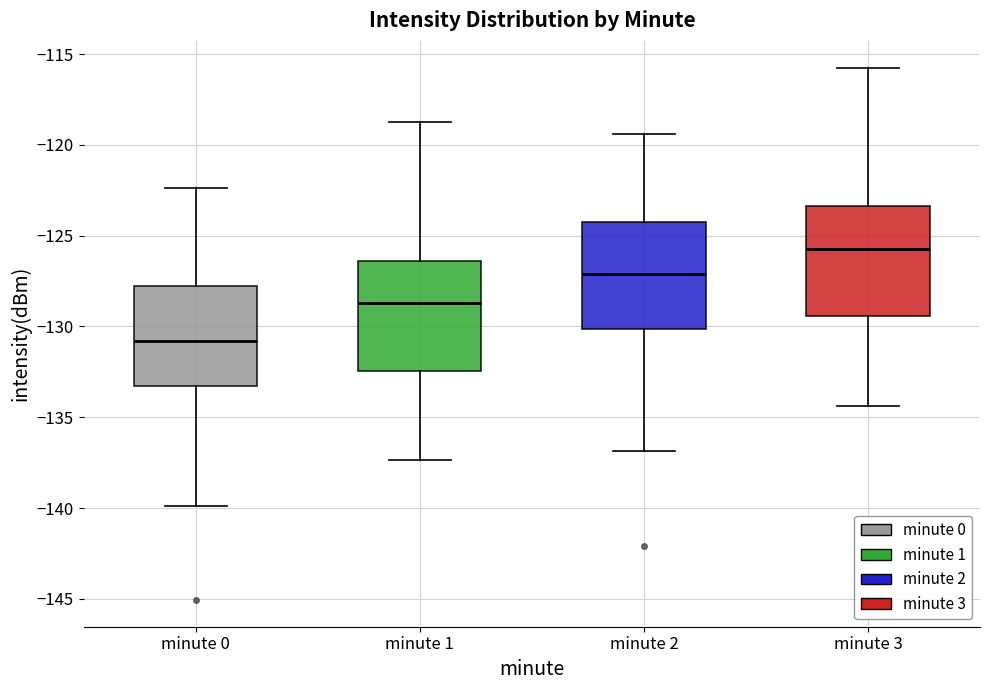

Reading left to right, transcribe this box plot: for each box, give where its median line is, the range the box spans, and where its two whiskers end, as read against the y-axis. The values are not printed on the chart, so give them approximately, as read against the axis.

minute 0: median -131.0, box -133.5 to -128.0, whiskers -140.0 to -122.5
minute 1: median -128.5, box -132.5 to -126.5, whiskers -137.5 to -118.5
minute 2: median -127.0, box -130.0 to -124.5, whiskers -137.0 to -119.5
minute 3: median -125.5, box -129.5 to -123.5, whiskers -134.5 to -115.5